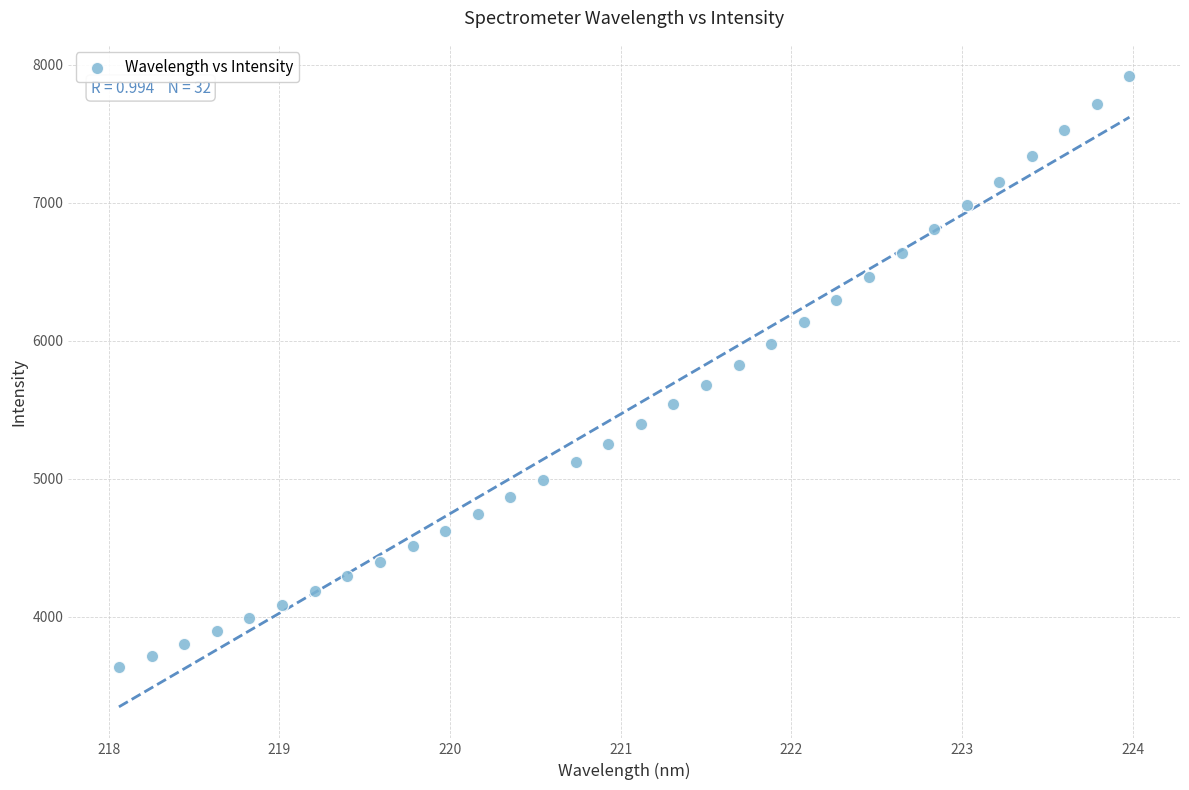

What is the range of Y values (max minus min)?

4282.1